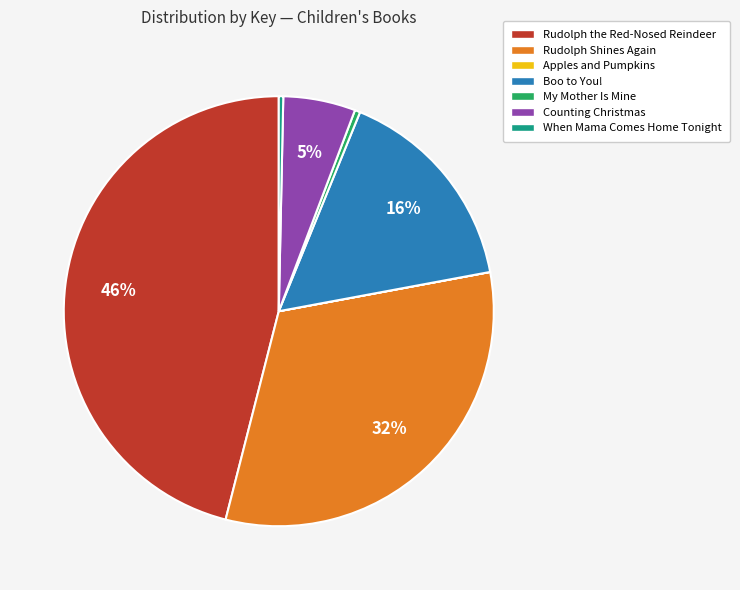

What is the ratio of the value at Rudolph Shines Again to the value at Rudolph the Red-Nosed Reindeer?

0.7